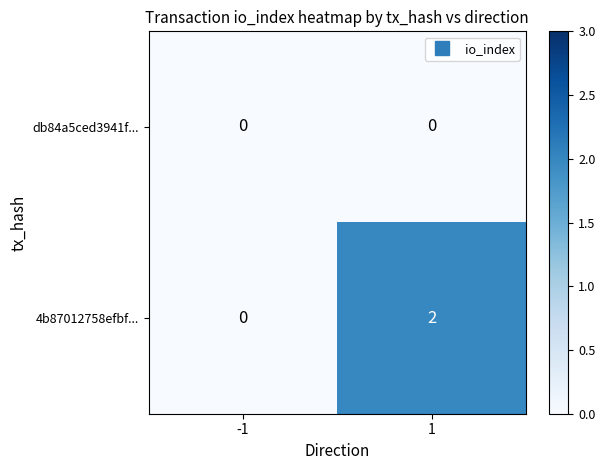

List the labels in order of 4b87012758efbf... value, smallest first.

-1, 1